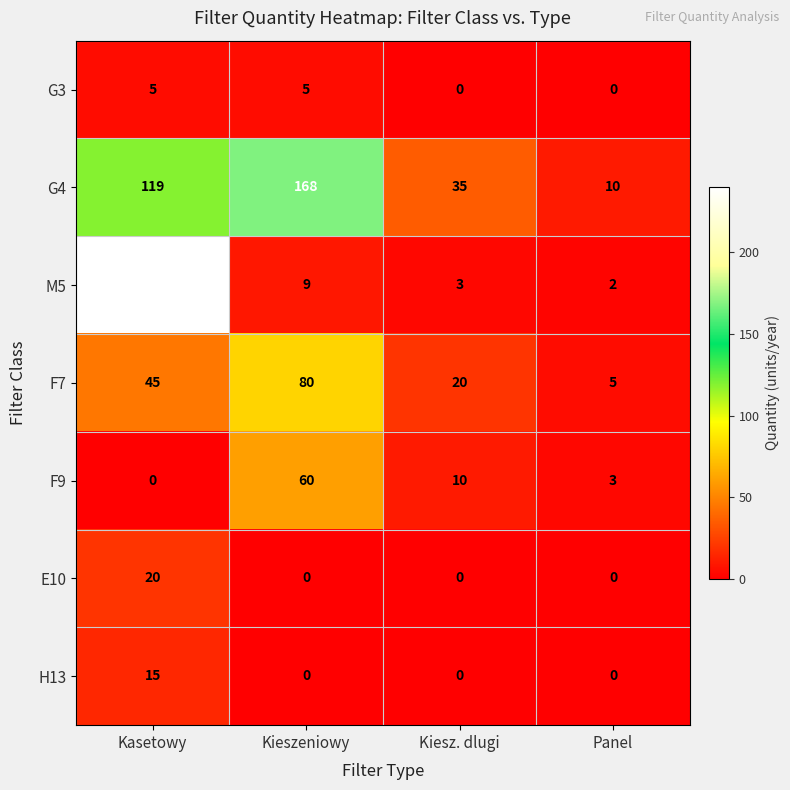

Reading left to right, transcribe all the data shown in this chart.

G3: Kasetowy=5	Kieszeniowy=5	Kiesz. dlugi=0	Panel=0
G4: Kasetowy=119	Kieszeniowy=168	Kiesz. dlugi=35	Panel=10
M5: Kasetowy=240	Kieszeniowy=9	Kiesz. dlugi=3	Panel=2
F7: Kasetowy=45	Kieszeniowy=80	Kiesz. dlugi=20	Panel=5
F9: Kasetowy=0	Kieszeniowy=60	Kiesz. dlugi=10	Panel=3
E10: Kasetowy=20	Kieszeniowy=0	Kiesz. dlugi=0	Panel=0
H13: Kasetowy=15	Kieszeniowy=0	Kiesz. dlugi=0	Panel=0